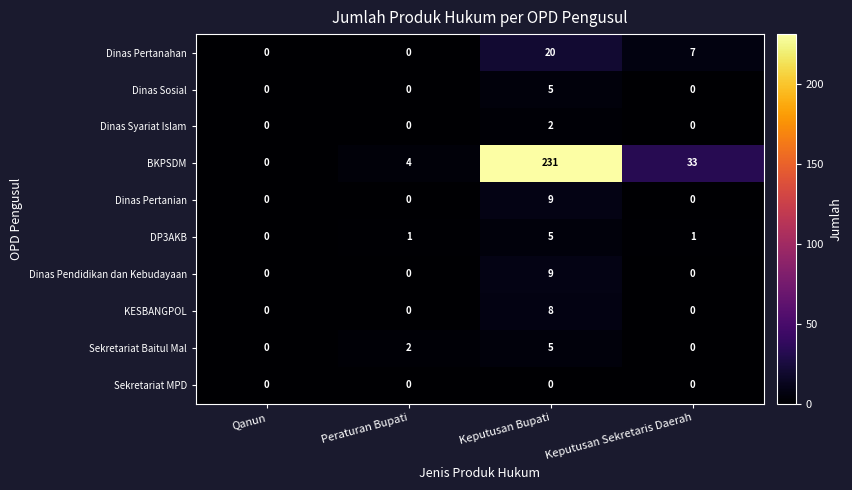

Where is Sekretariat Baitul Mal nearest to the value 2?

Peraturan Bupati